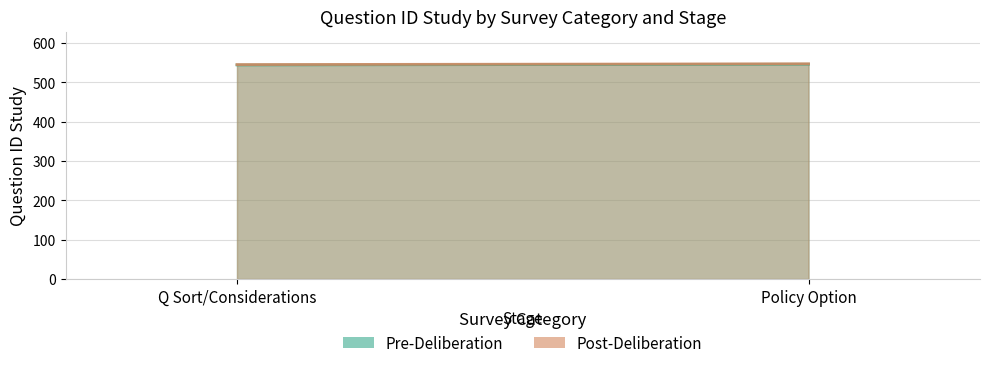

Is it true that Post-Deliberation equals 239 at Policy Option?

False